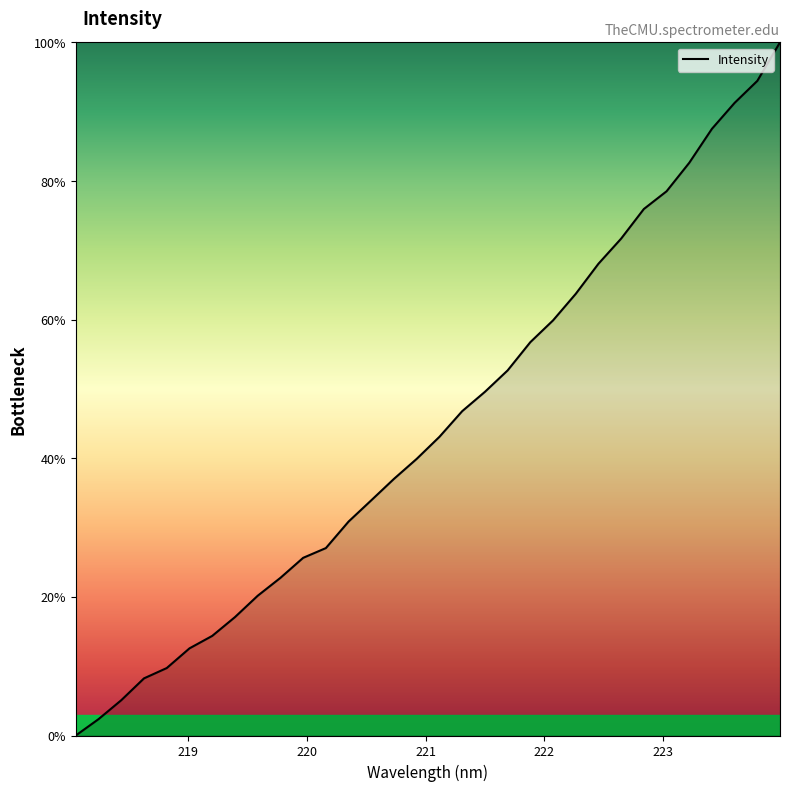

What is the sum of all values?

1429.3